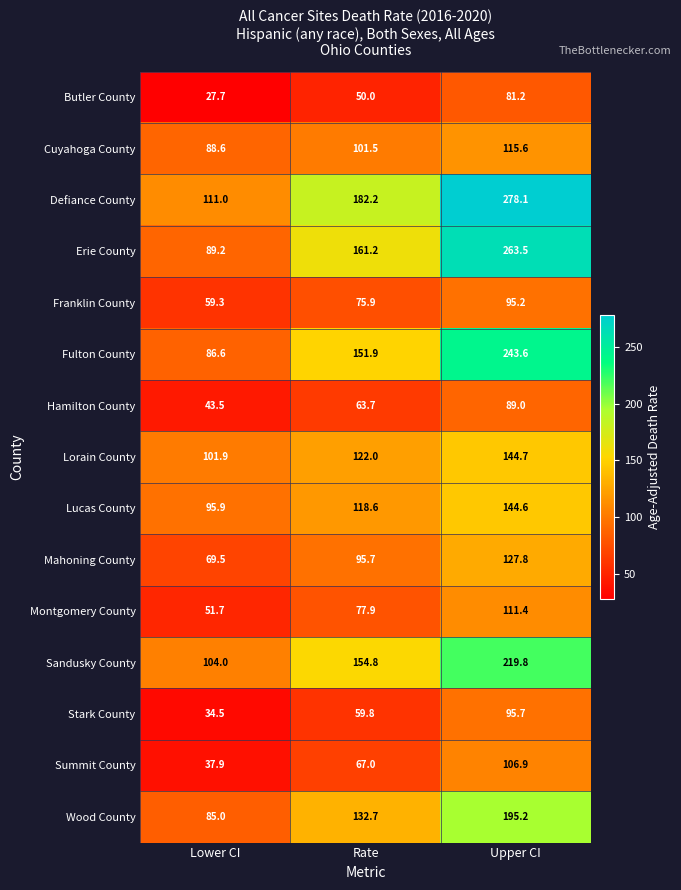

Rank the categories by Cuyahoga County value from highest to lowest.

Upper CI, Rate, Lower CI